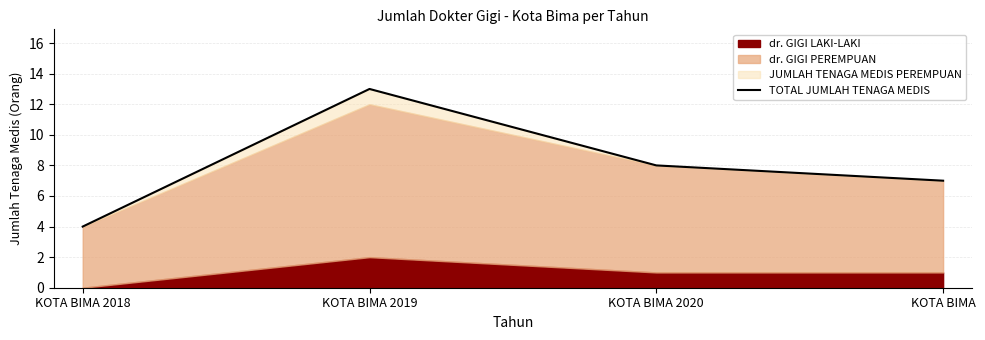

How many categories are shown in the chart?

4